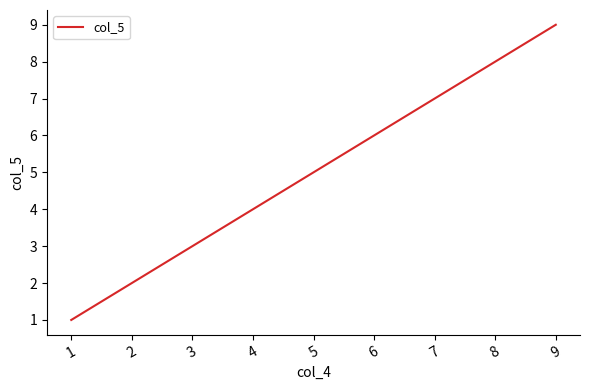

Which label corresponds to the smallest value in the chart?

1